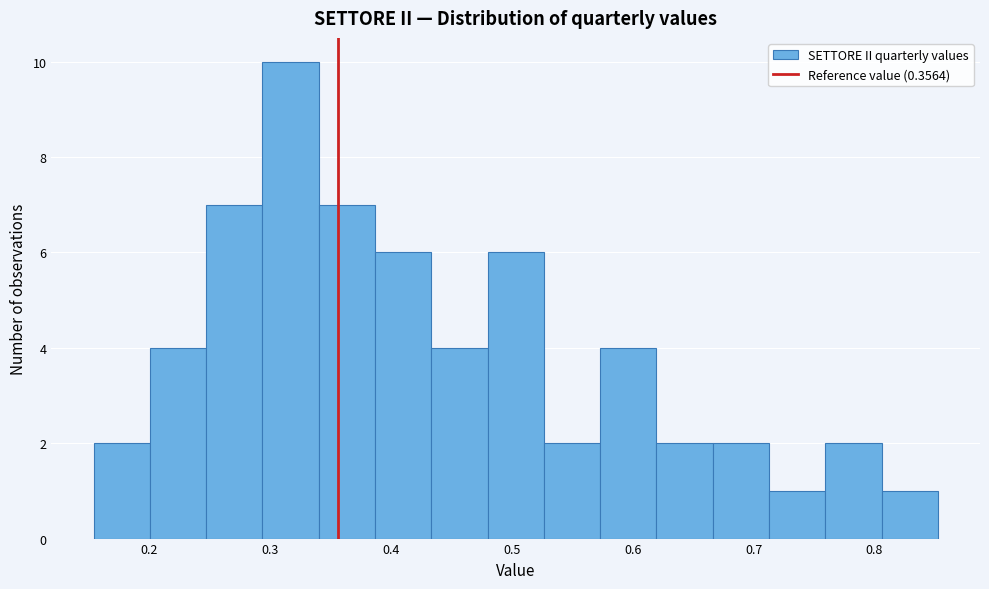

How tall is the bar that spans 0.43 to 0.48 on the x-axis? Neither the bar edges nor the heights are printed on the chart, so give them approximately, as read against the axes.

4